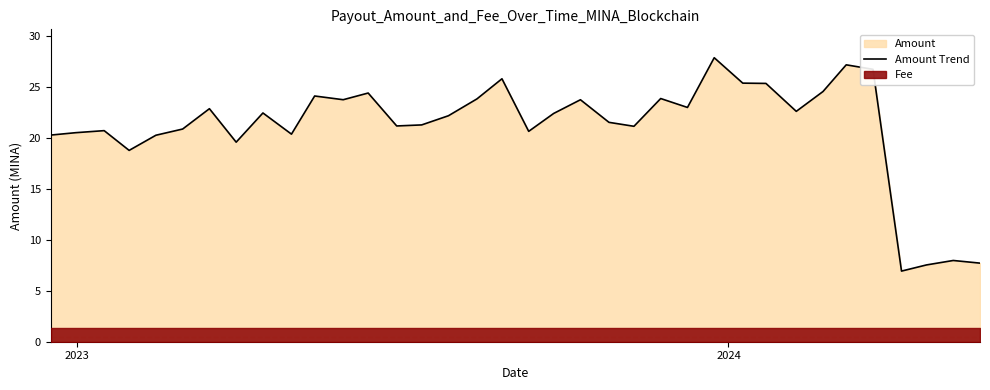

What is the minimum value for Amount Trend?

6.9